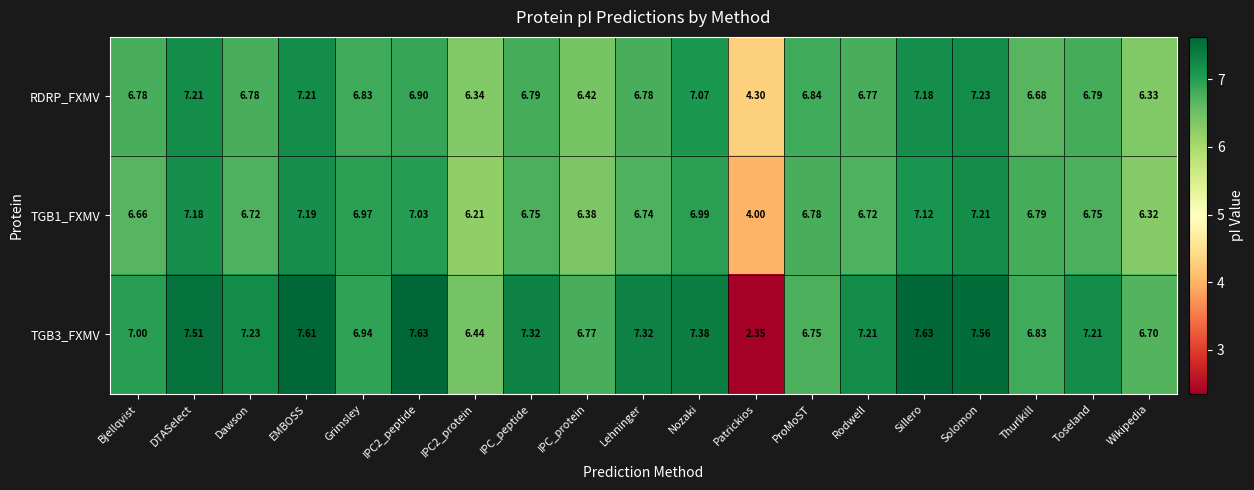

Which category has the highest value in the RDRP_FXMV series?

Solomon